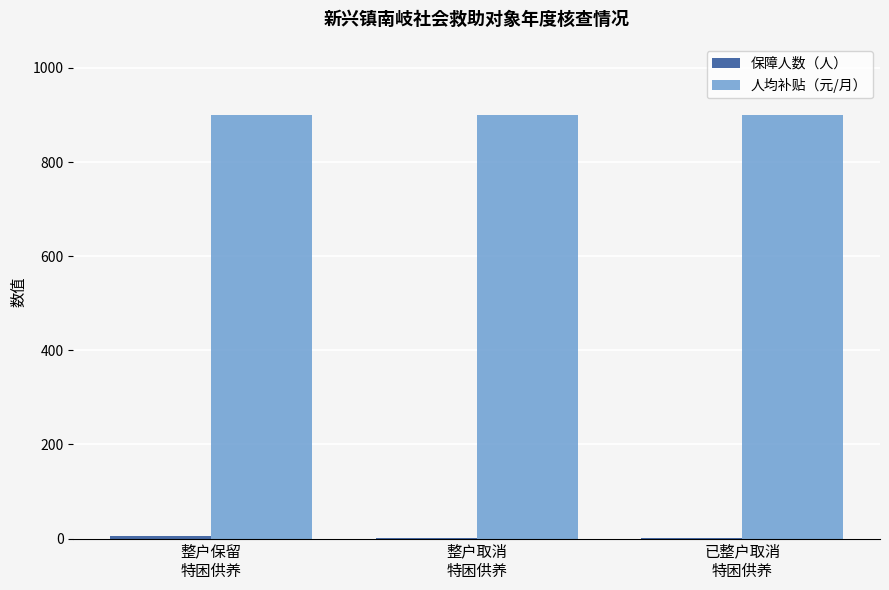

Does the chart contain stacked bars?

No